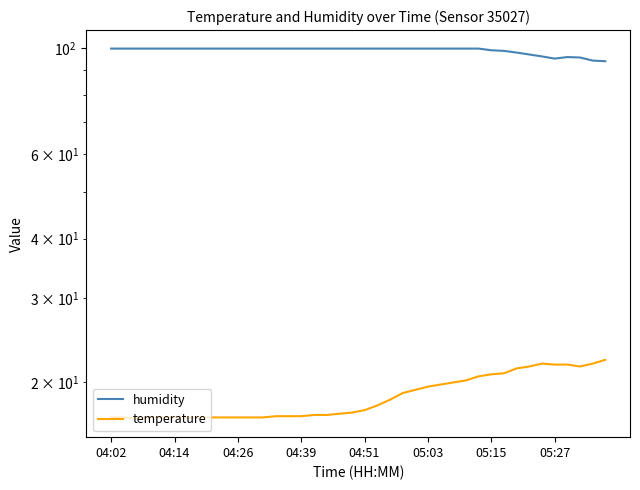

What is the minimum value for humidity?

94.0